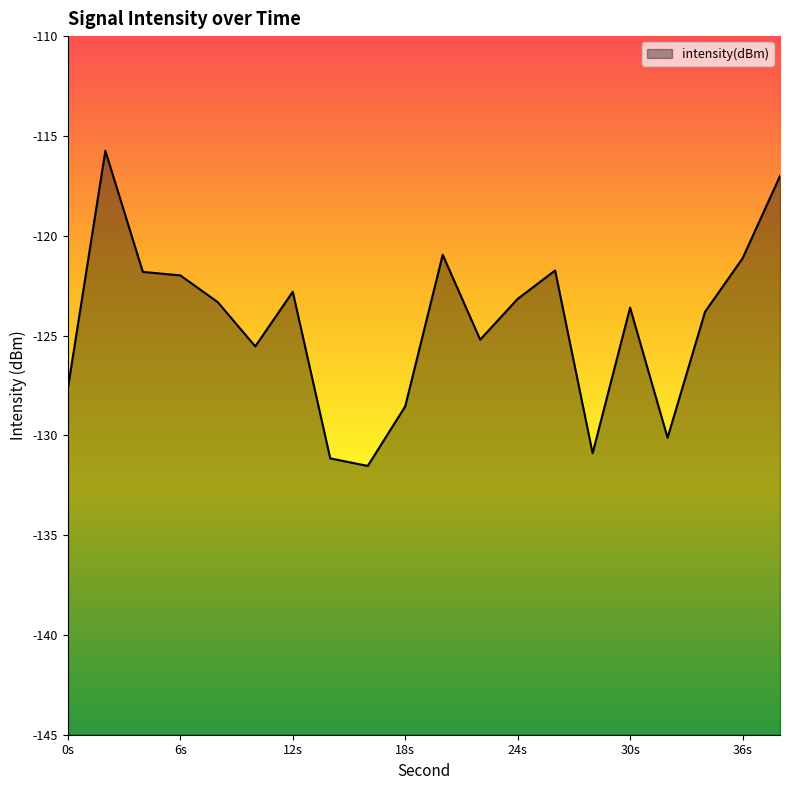

How many interior local peaks (higher than both neighbors) does the data have?

5